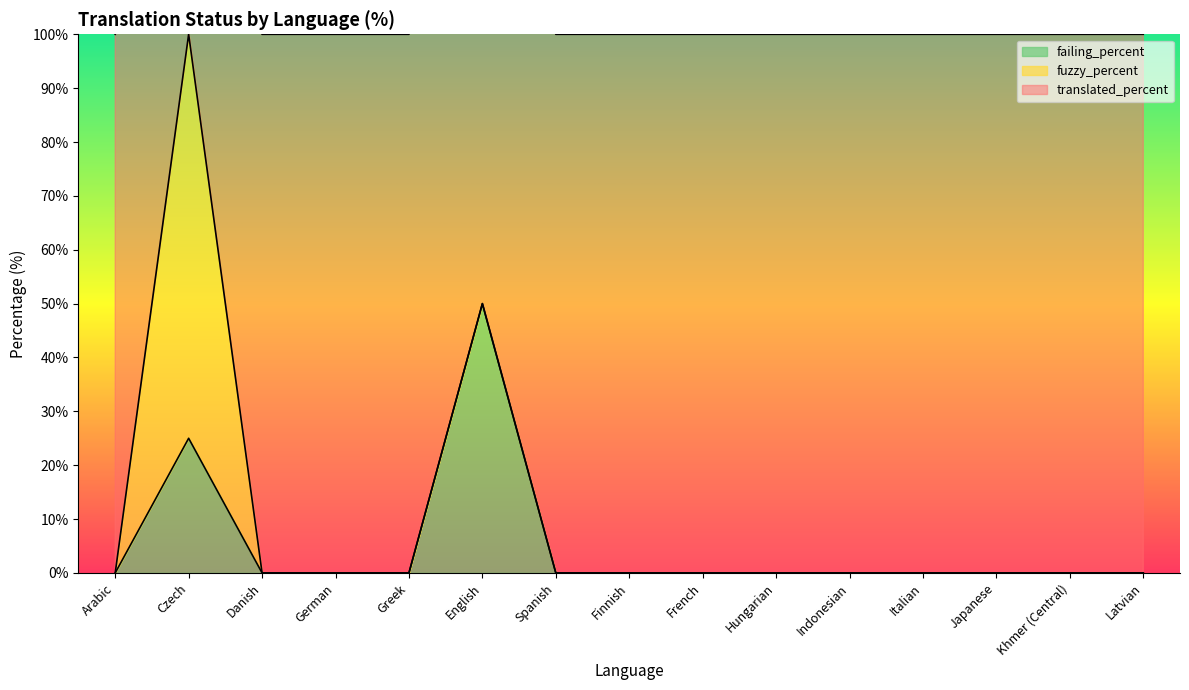

At which label does failing_percent reach its peak?

English